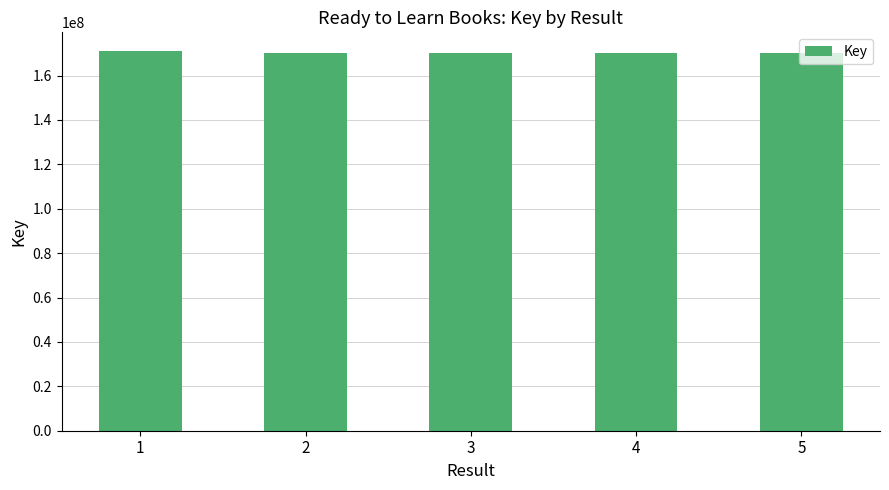

What is the value of the 5th bar from the left?

170286607